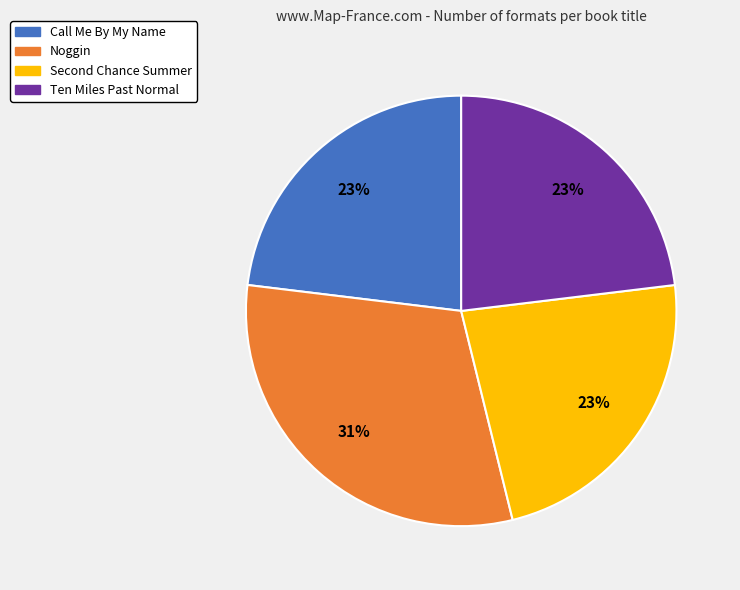

To the nearest percent, what is the difference between the Ten Miles Past Normal and Noggin slice percentages?

8%